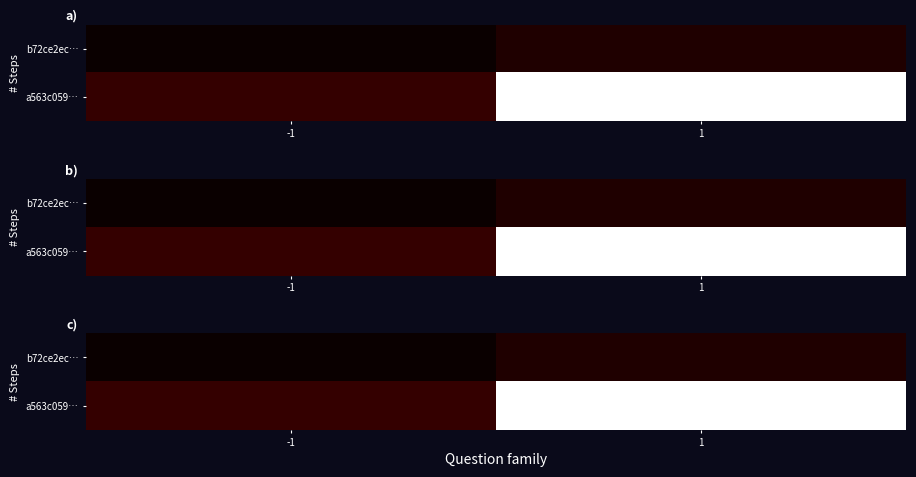

What is the difference between the highest and lowest values at 1?

30